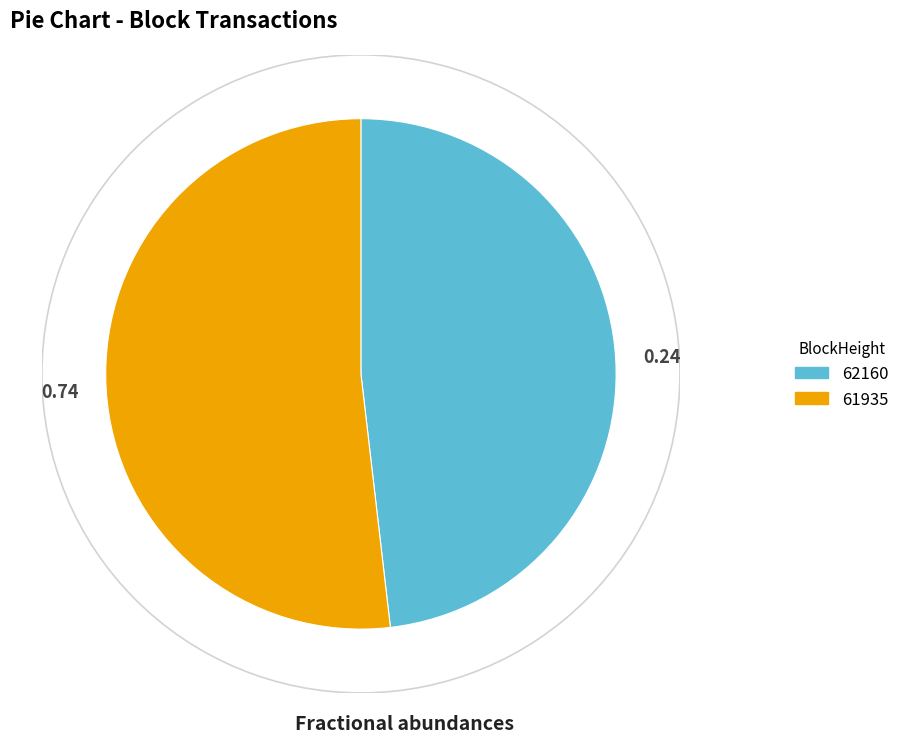

Is it true that 62160 is 14% of the pie?

False